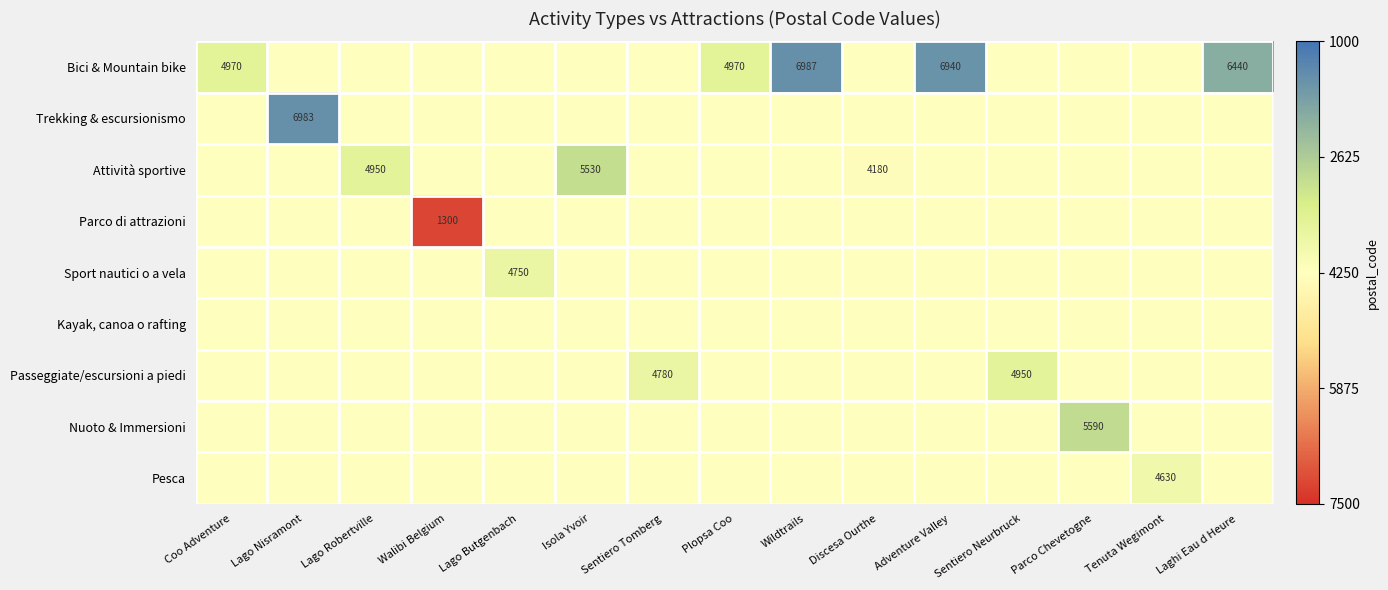

Between Sentiero Tomberg and Adventure Valley, which is larger?

Adventure Valley